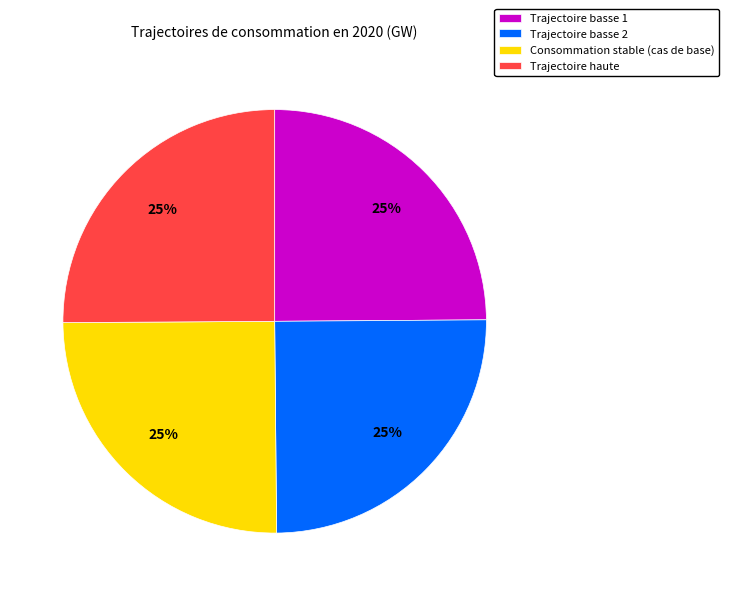

What percentage is the Trajectoire basse 1 slice, to the nearest percent?

25%